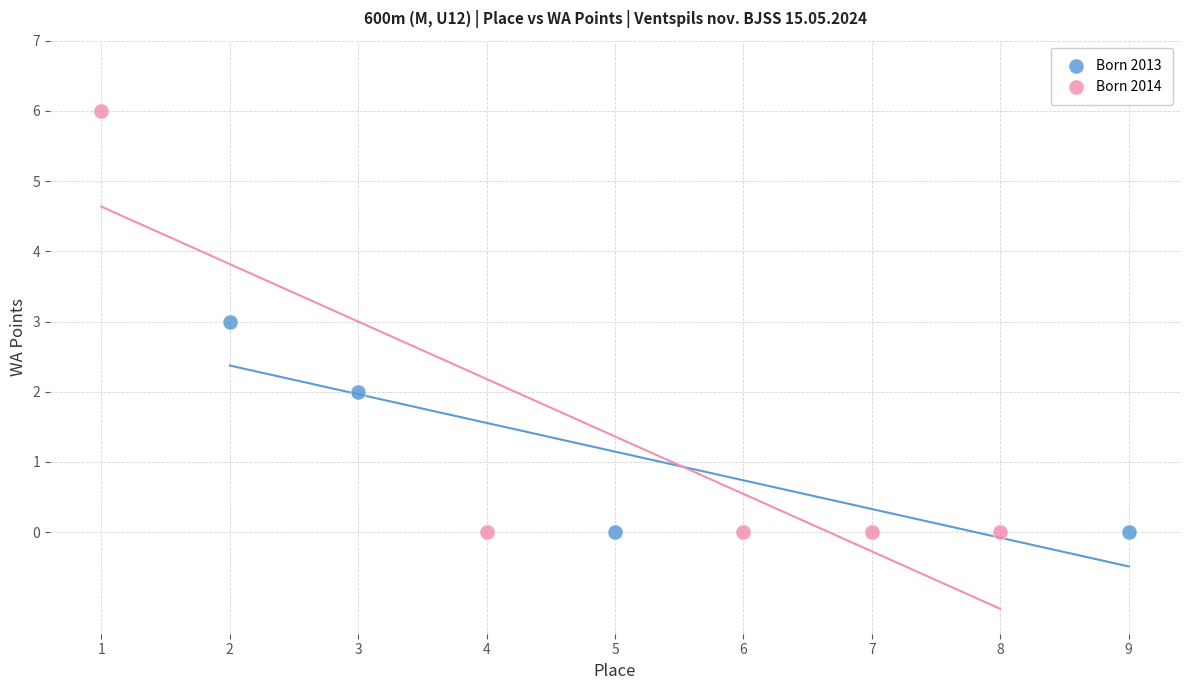

Which series contains the highest Y value?

Born 2014